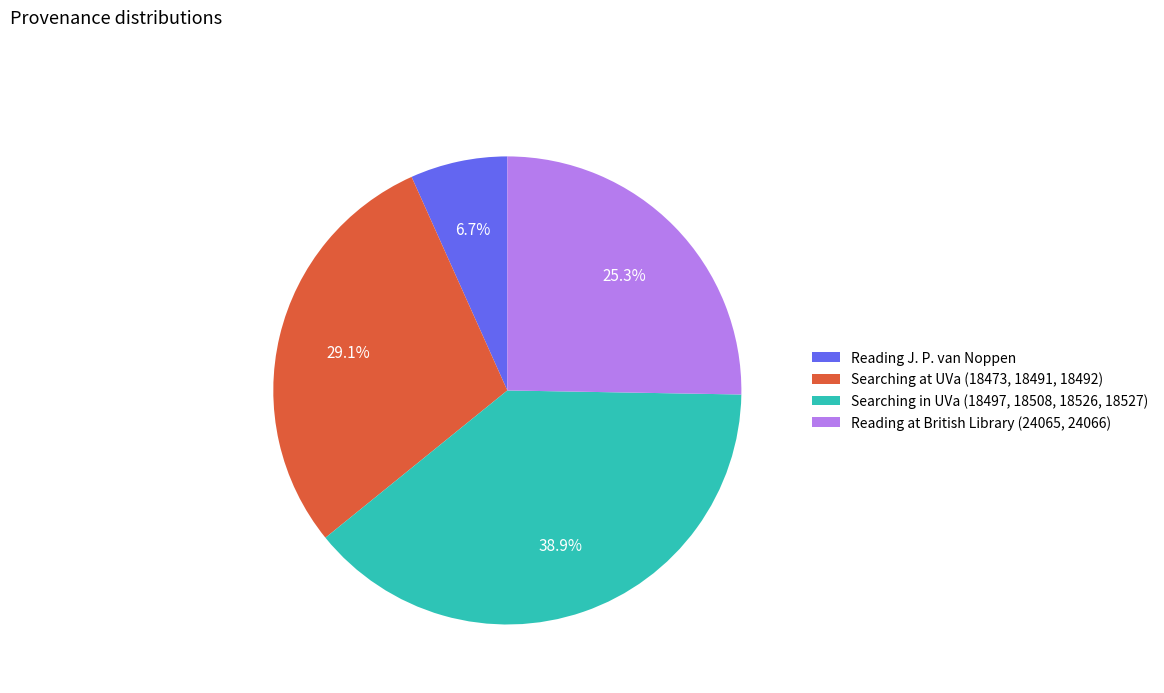

Rank the categories by value from highest to lowest.

Searching in UVa (18497, 18508, 18526, 18527), Searching at UVa (18473, 18491, 18492), Reading at British Library (24065, 24066), Reading J. P. van Noppen